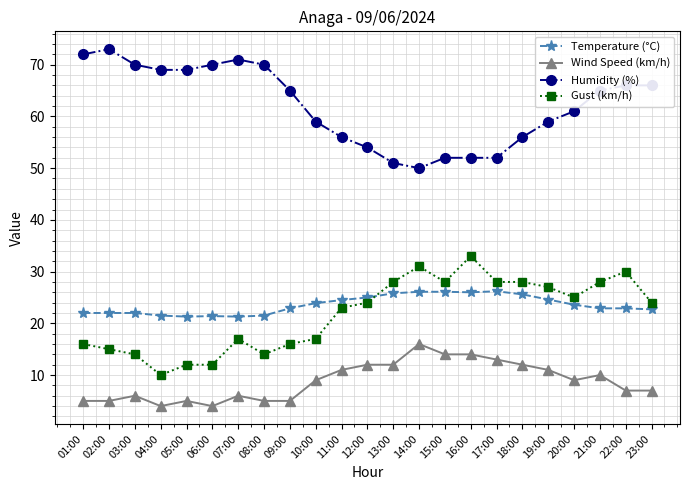

The value of Temperature (°C) at 19:00 is 24.6. True or false?

True